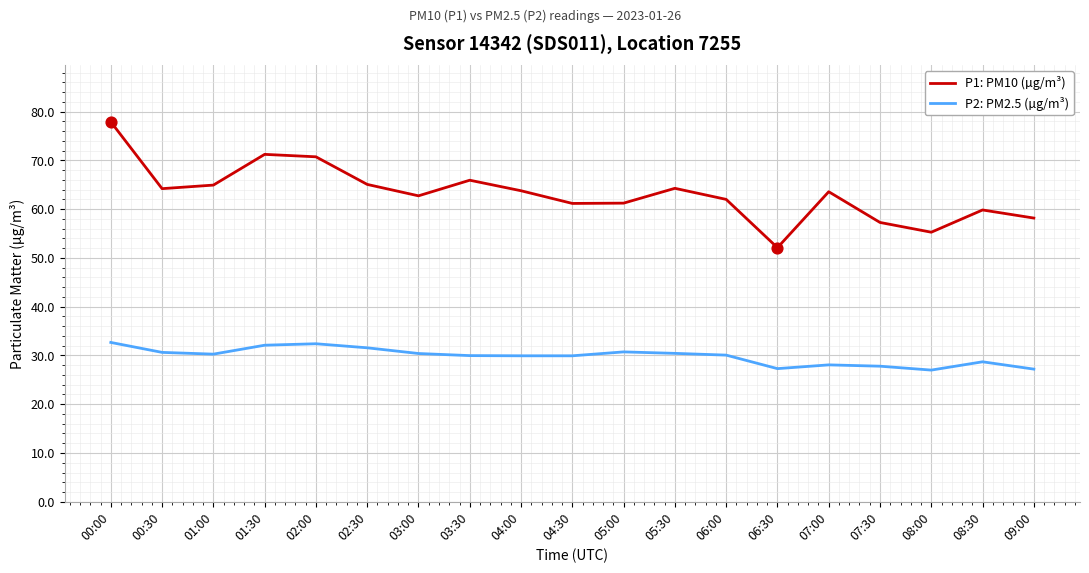

What are all the series names shown in the legend?

P1: PM10 (µg/m³), P2: PM2.5 (µg/m³)